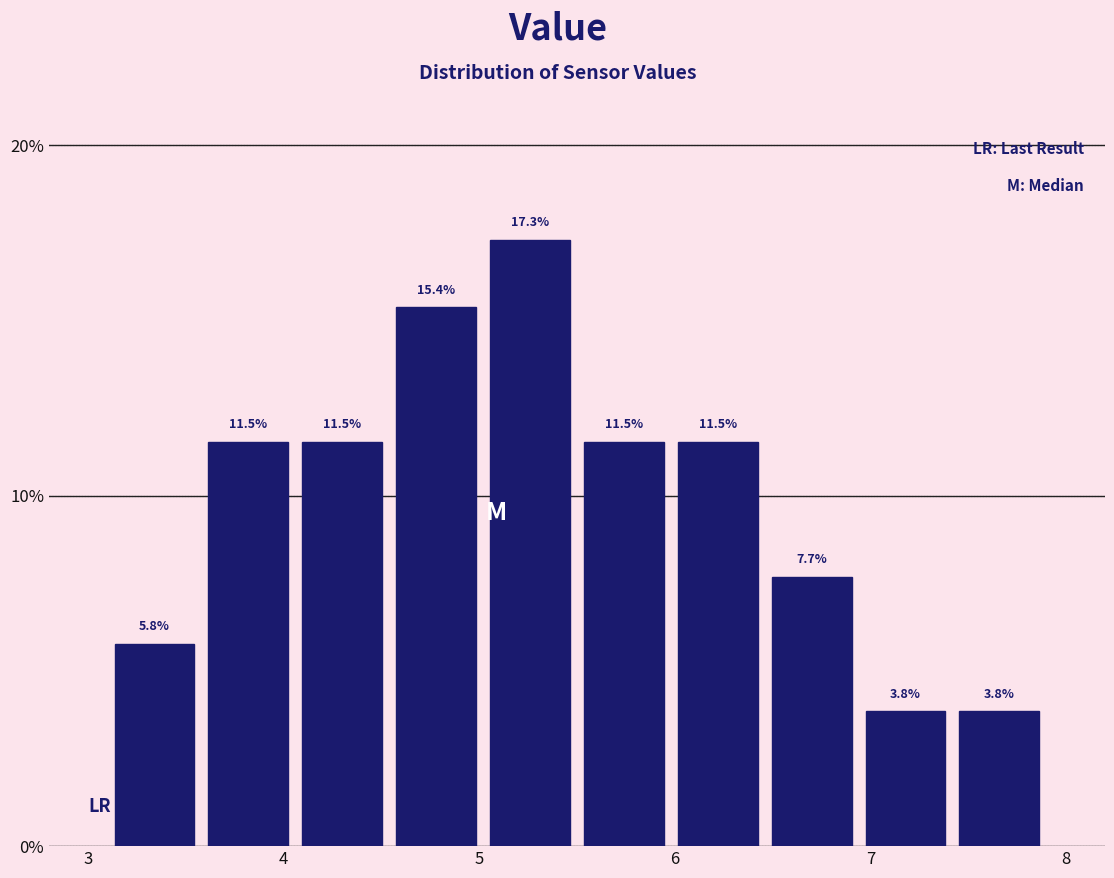

Which range on the x-axis has the tallest bar?

5.02 to 5.50